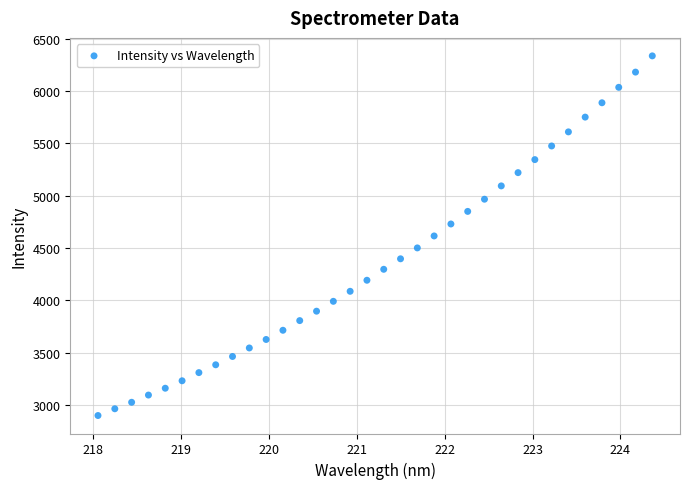

What is the range of Y values (max minus min)?

3439.3